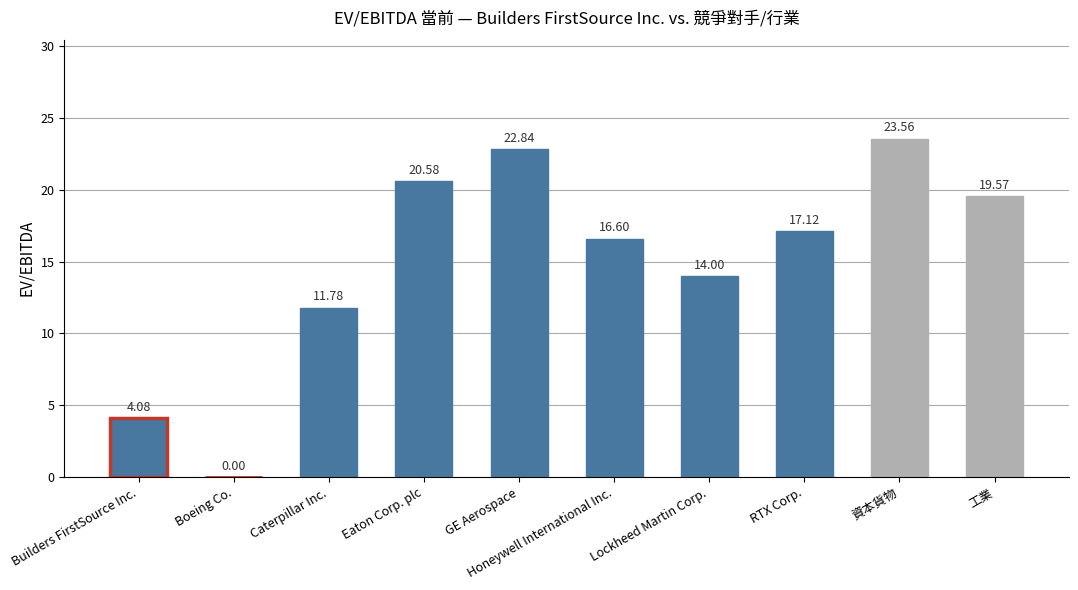

Where does the data first go above 17?

Eaton Corp. plc